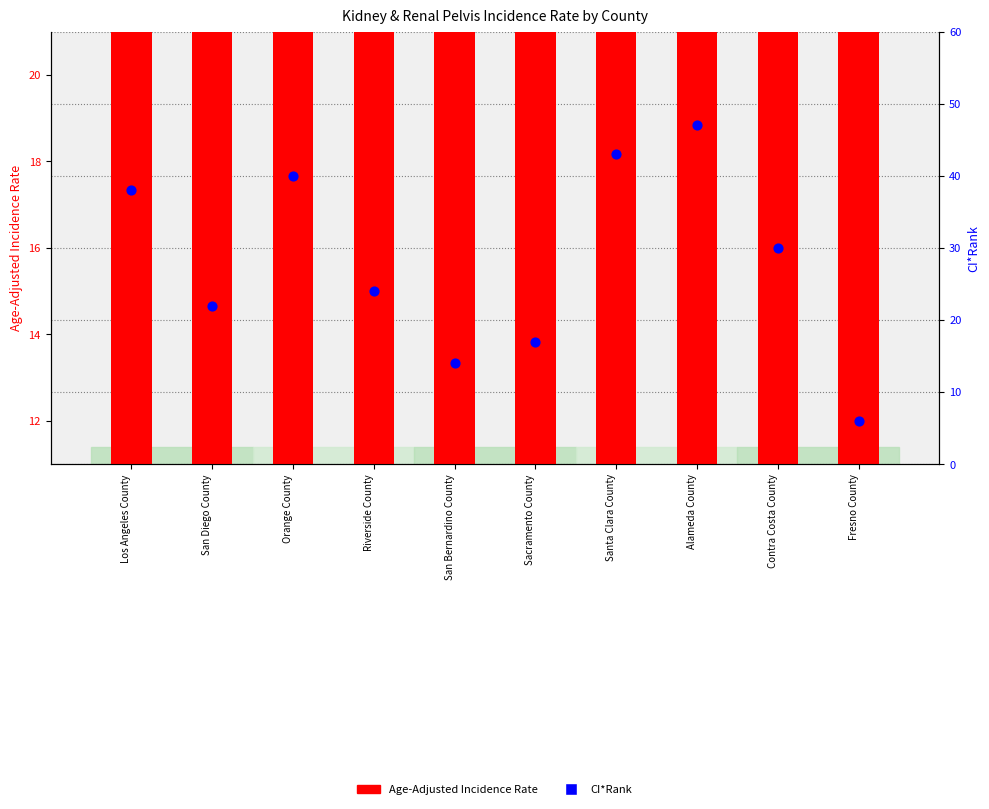

What are all the series names shown in the legend?

Age-Adjusted Incidence Rate, CI*Rank